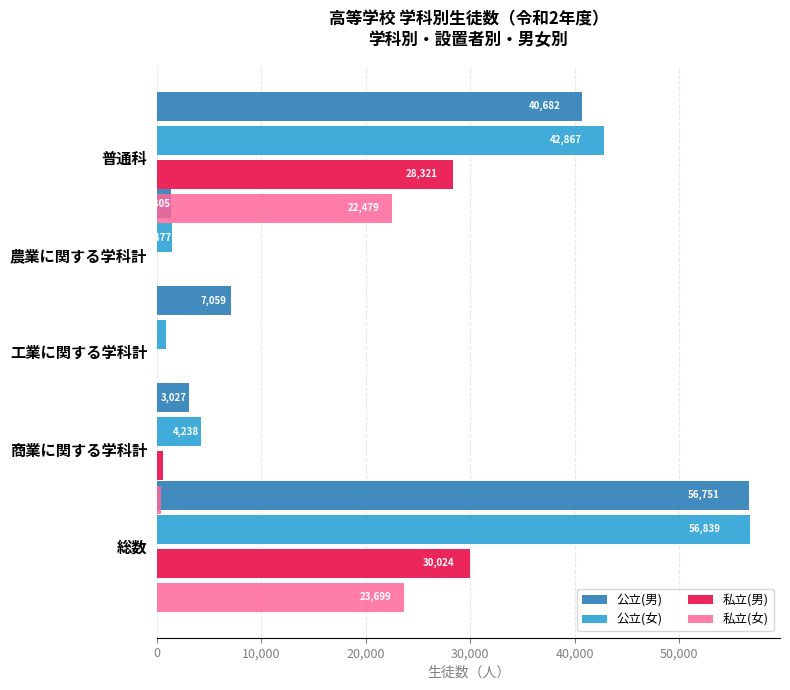

What is the maximum value shown in the chart?

56839